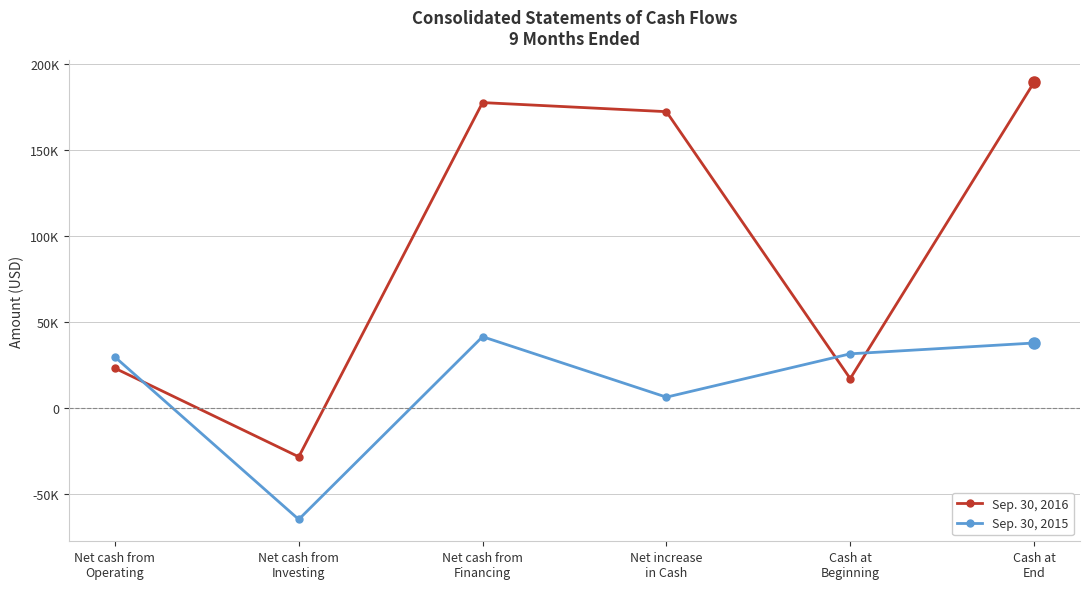

What are all the series names shown in the legend?

Sep. 30, 2016, Sep. 30, 2015